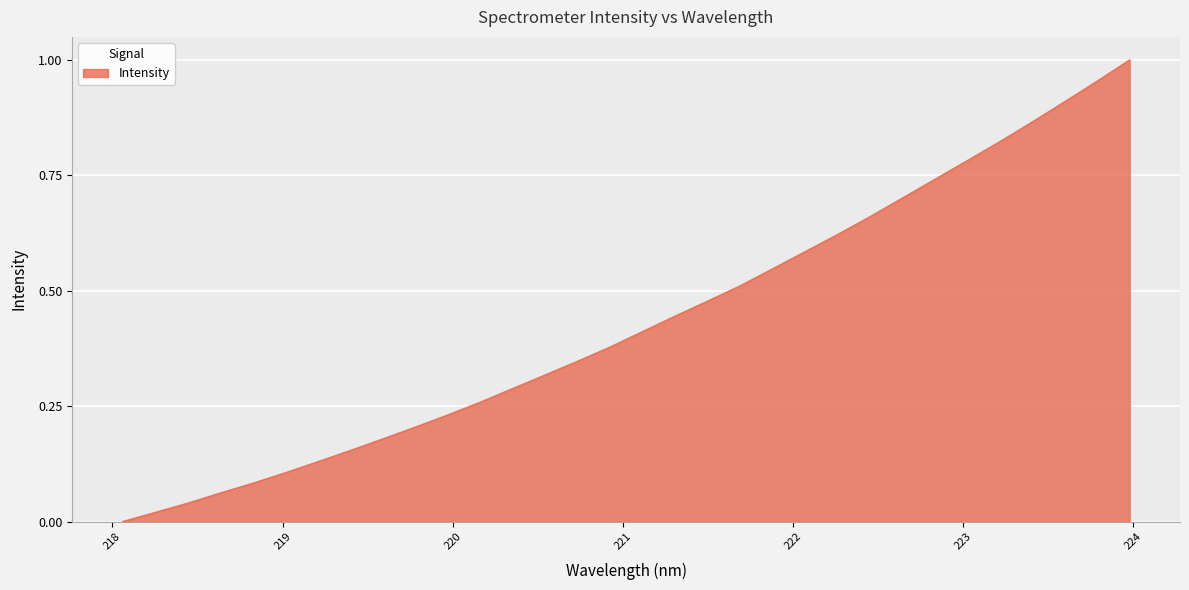

Count the number of categories in the chart.

32